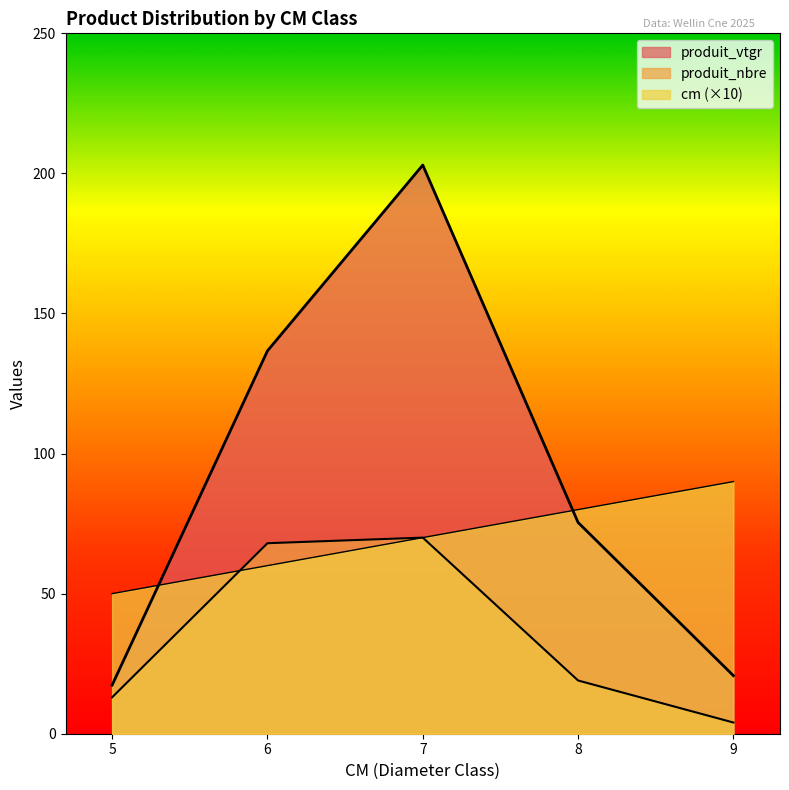

Does the chart have visible grid lines?

No